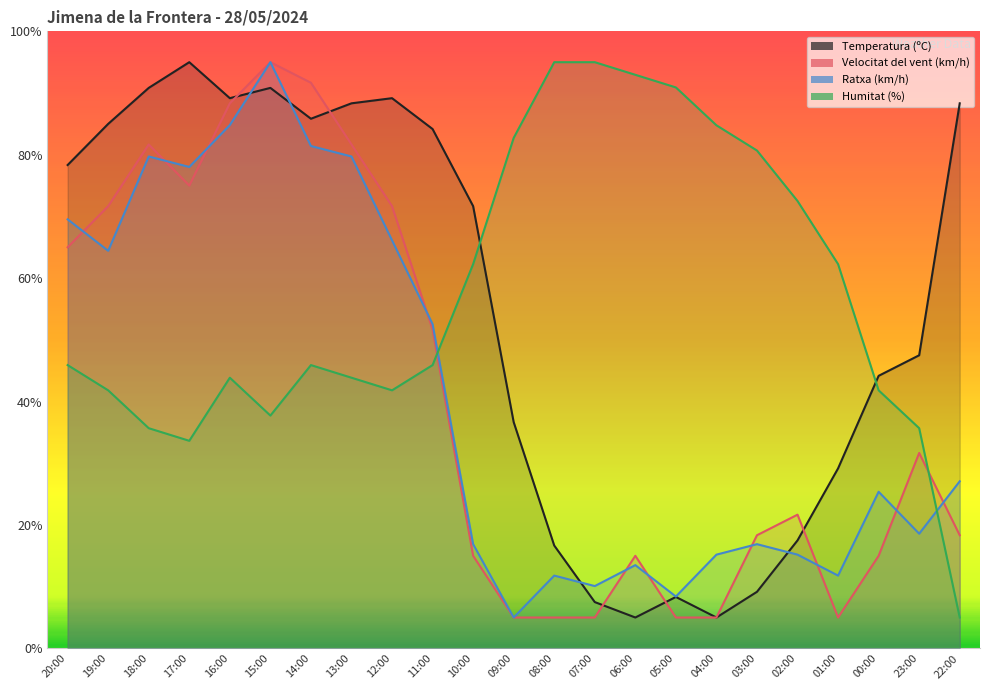

List the labels in order of Humitat (%) value, smallest first.

22:00, 17:00, 18:00, 23:00, 15:00, 19:00, 12:00, 00:00, 16:00, 13:00, 20:00, 14:00, 11:00, 10:00, 01:00, 02:00, 03:00, 09:00, 04:00, 05:00, 06:00, 08:00, 07:00